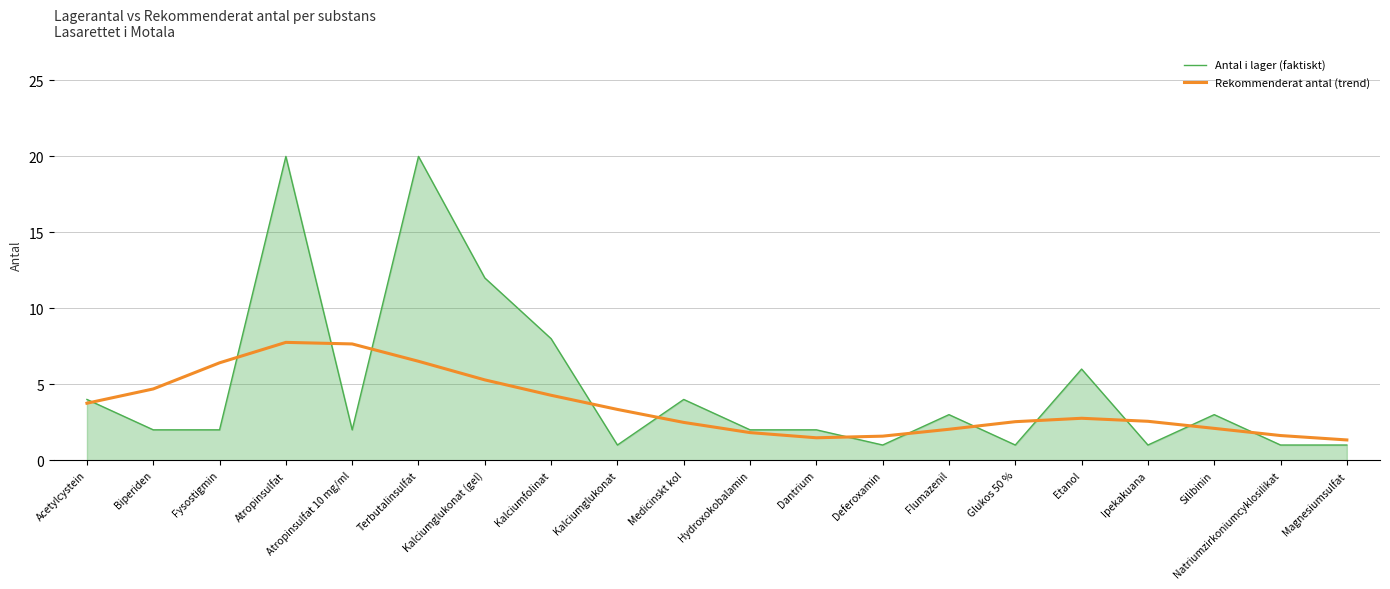

Where do Rekommenderat antal (trend) and Antal i lager (faktiskt) first cross each other?

Acetylcystein and Biperiden